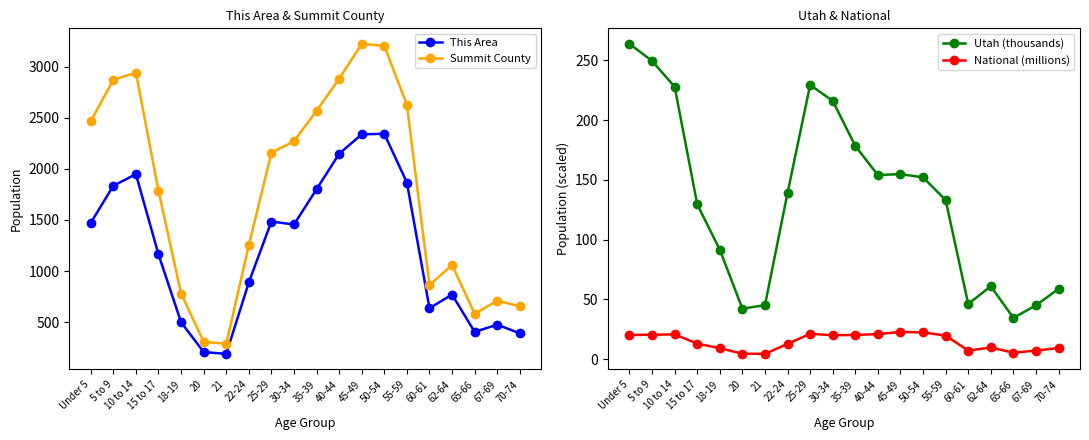

At which category does Summit County reach its first local peak?

10 to 14